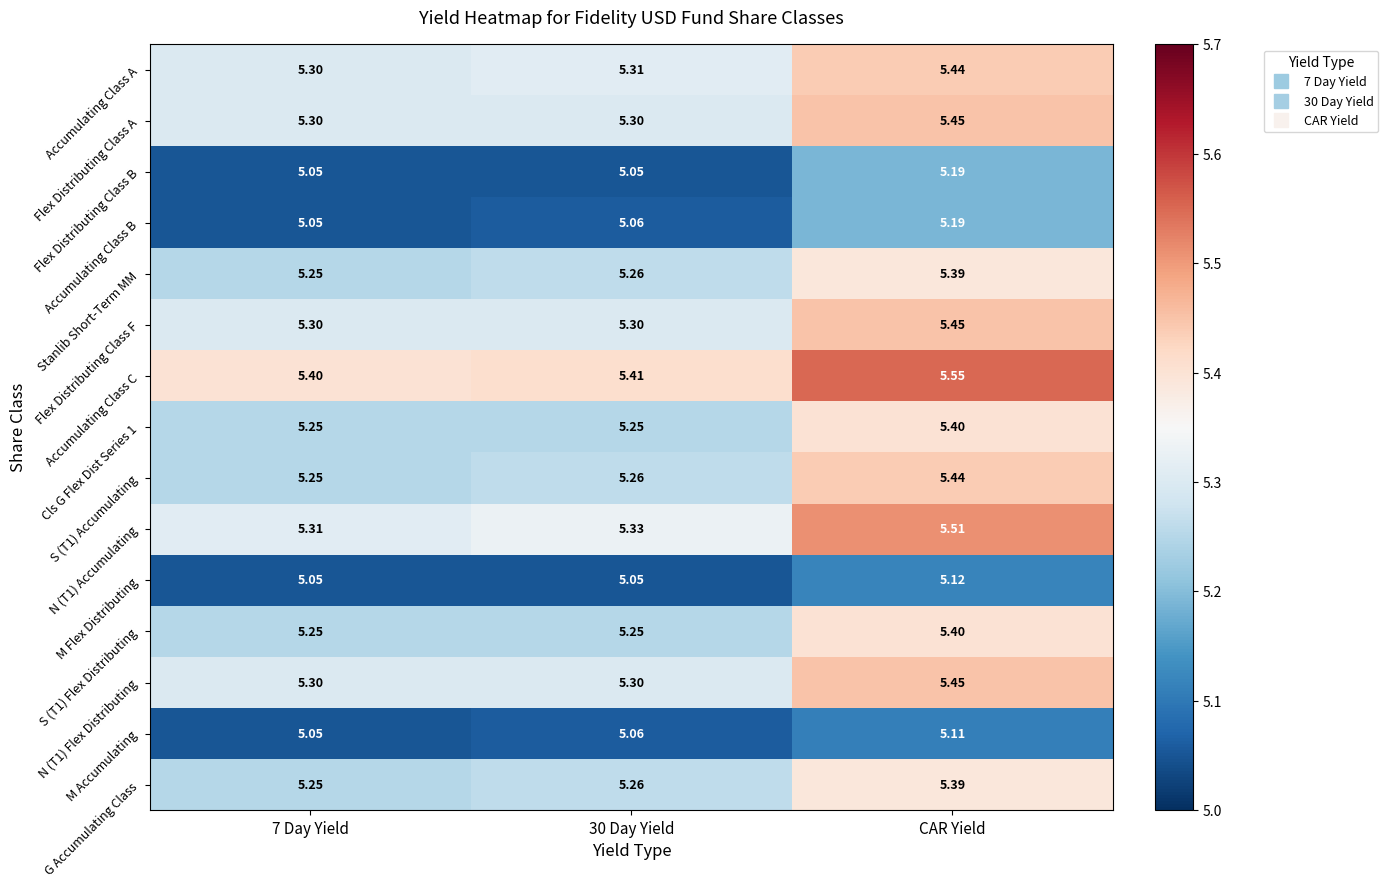

Which series has the widest spread of values?

N (T1) Accumulating